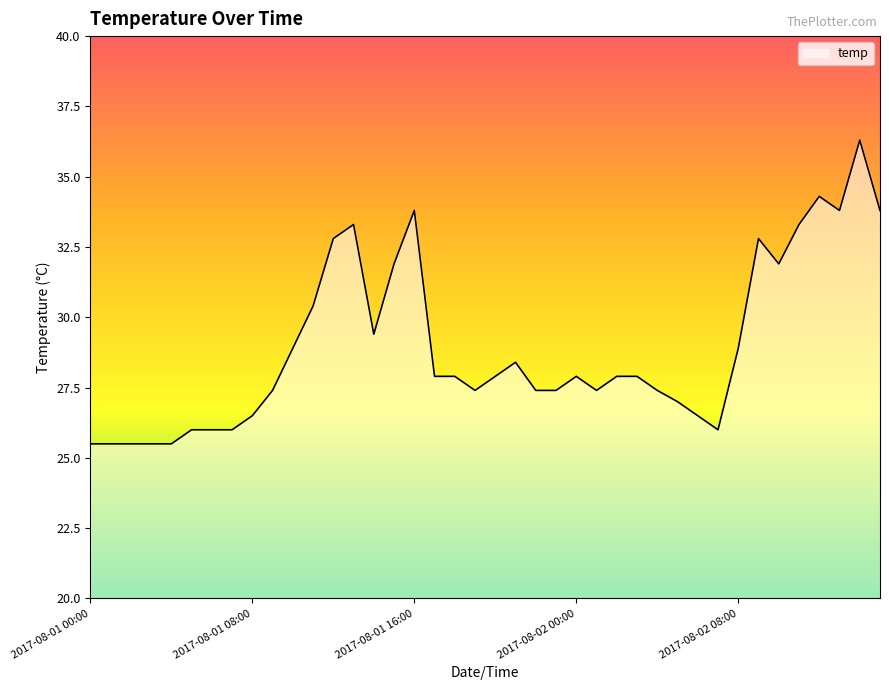

What is the difference between the maximum and minimum values?

10.8